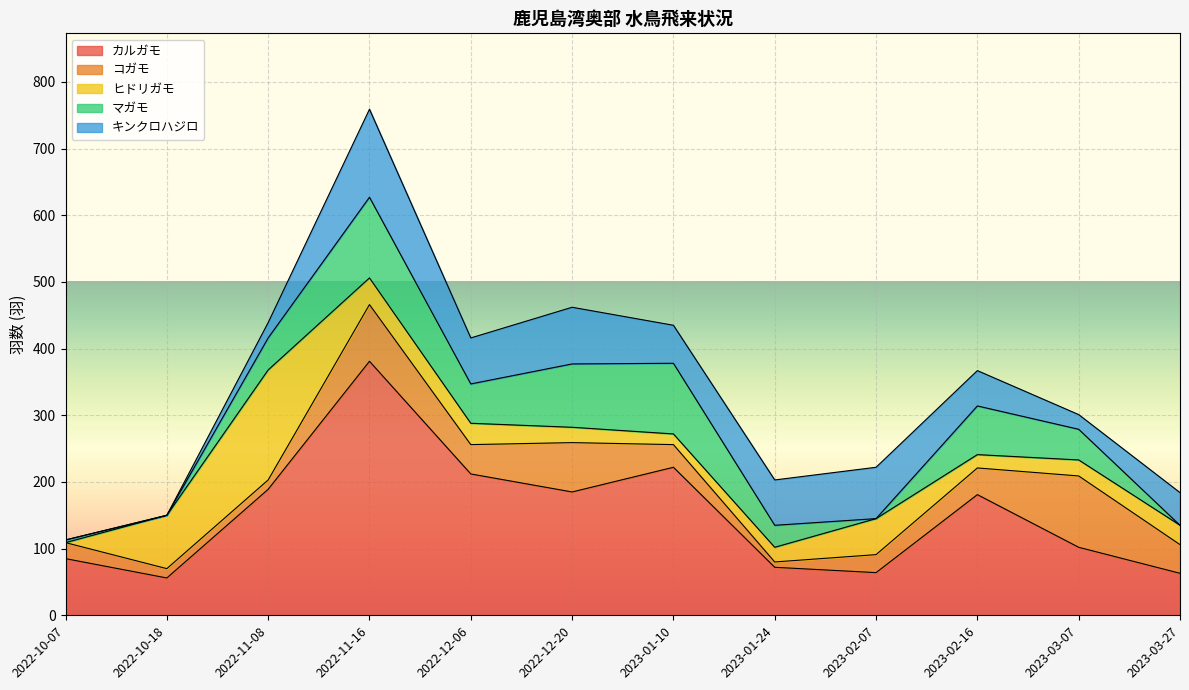

True or false: カルガモ has a value of 56 at 2022-10-18.

True